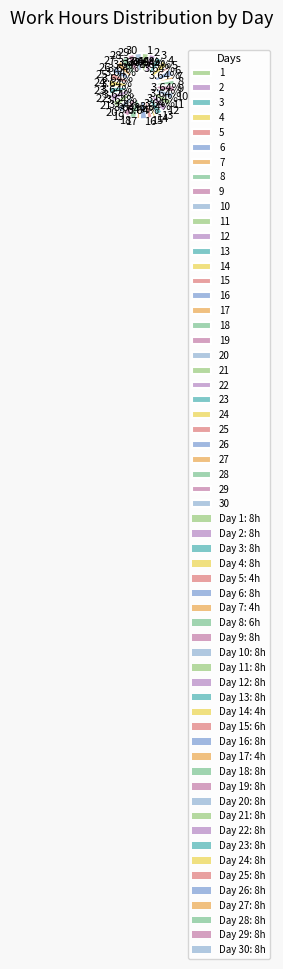

Do 24 and 16 together represent more than half of the pie?

No